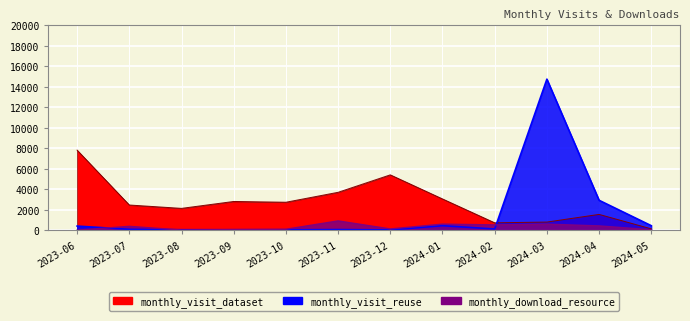

What is the label of the 5th point from the left?

2023-10